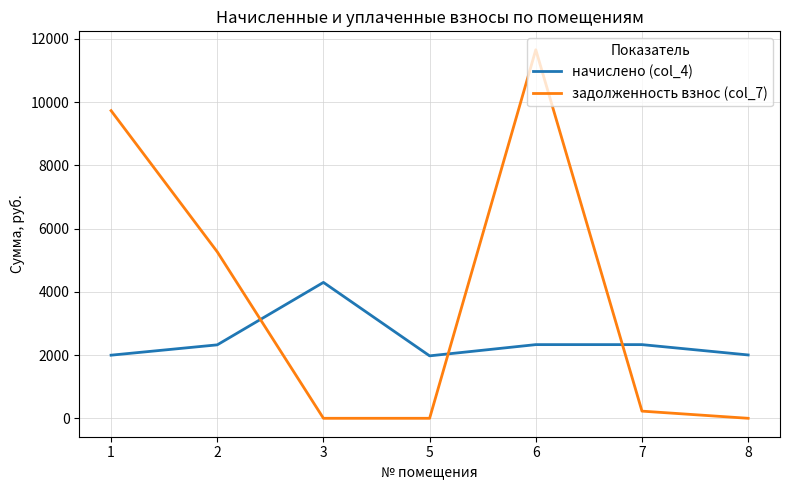

Is this an area chart (filled region under the line)?

No